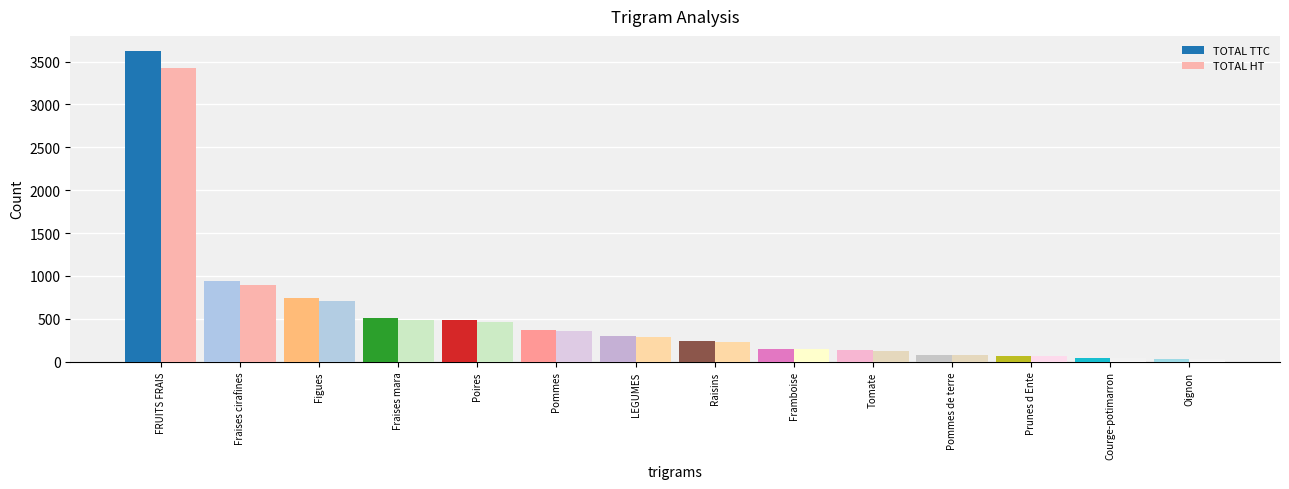

Which category has the highest value across all series?

FRUITS FRAIS